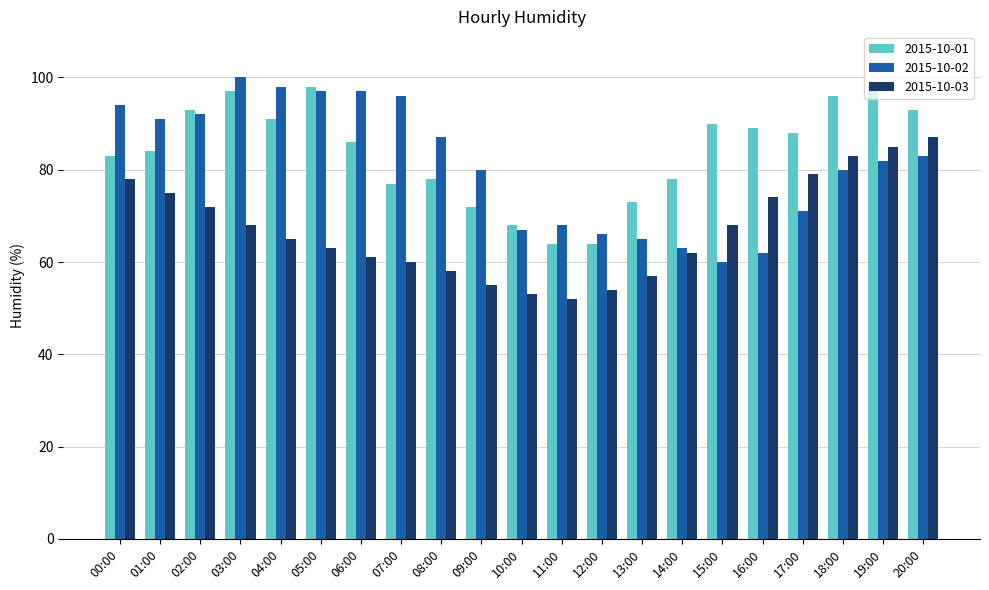

What is the average value of the 2015-10-01 series?

84